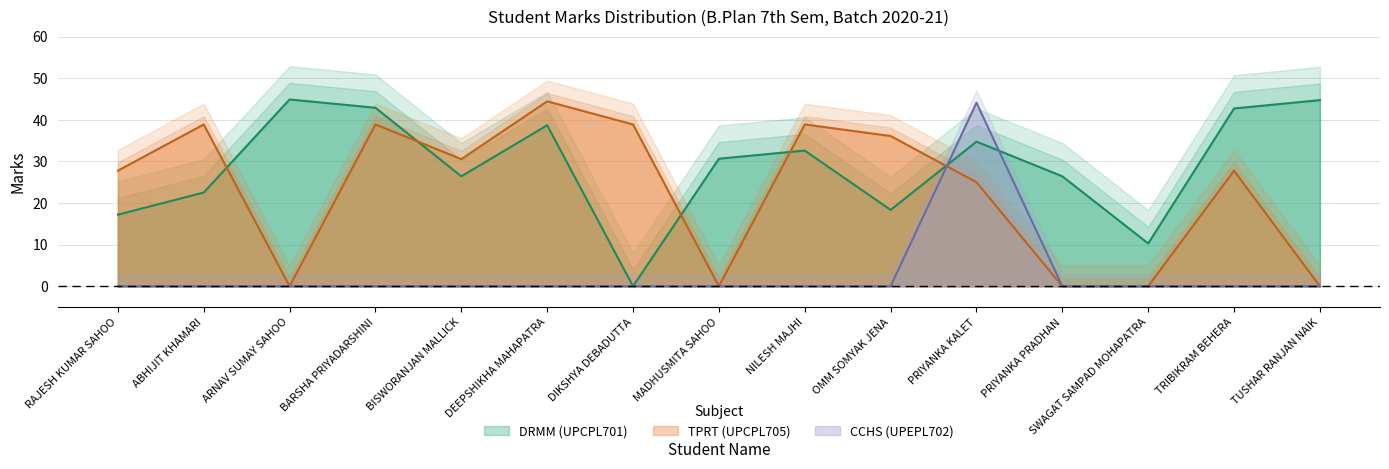

How many intersections are there between CCHS (UPEPL702) and TPRT (UPCPL705)?

1